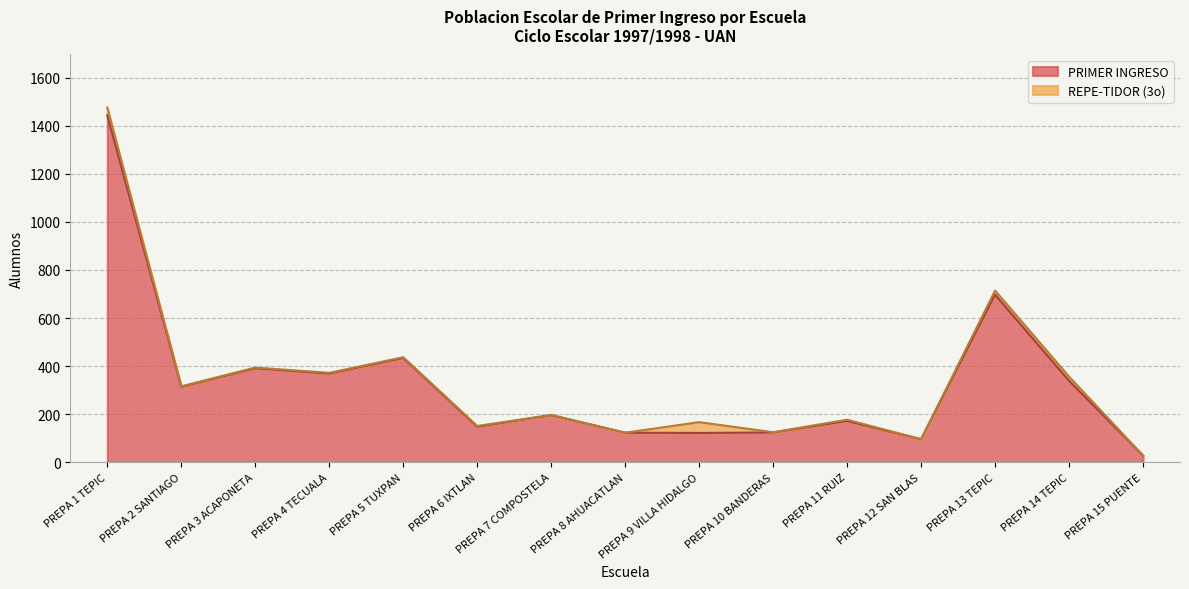

How many lines are shown in the chart?

2